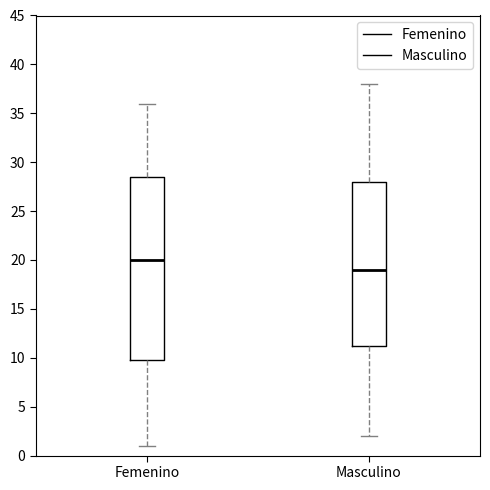

Where is the lower edge of the box for Masculino on the y-axis? The values are not printed on the chart, so give them approximately, as read against the axis.

11.5